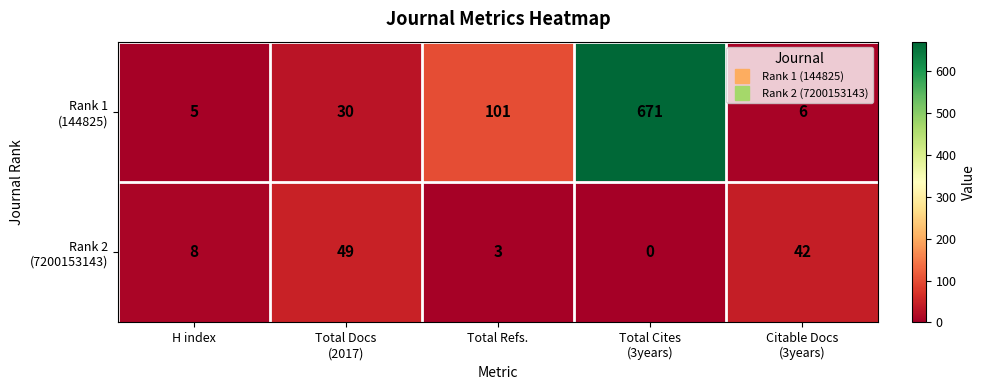

What is the spread (max minus min) of values at Total Refs.?

98